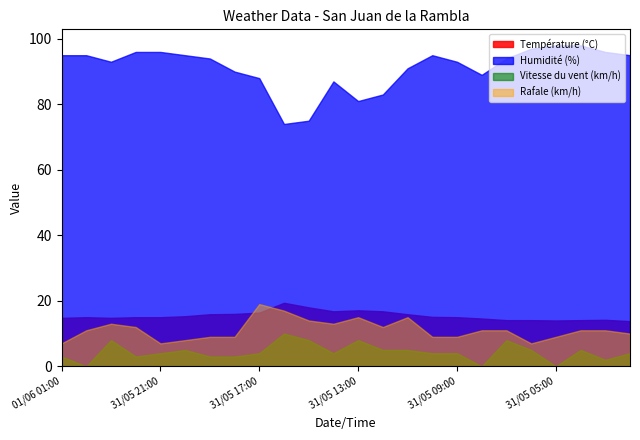

Reading left to right, list all the values displayed in this chart.

Température (°C): 01/06 01:00=14.8	01/06 00:00=15.0	31/05 23:00=14.8	31/05 22:00=15.0	31/05 21:00=15.0	31/05 20:00=15.3	31/05 19:00=15.9	31/05 18:00=16.0	31/05 17:00=16.4	31/05 16:00=19.4	31/05 15:00=18.0	31/05 14:00=16.8	31/05 13:00=17.1	31/05 12:00=16.8	31/05 11:00=15.9	31/05 10:00=15.1	31/05 09:00=15.0	31/05 08:00=14.6	31/05 07:00=14.1	31/05 06:00=14.1	31/05 05:00=14.0	31/05 04:00=14.1	31/05 03:00=14.2	31/05 02:00=13.8
Humidité (%): 01/06 01:00=95.0	01/06 00:00=95.0	31/05 23:00=93.0	31/05 22:00=96.0	31/05 21:00=96.0	31/05 20:00=95.0	31/05 19:00=94.0	31/05 18:00=90.0	31/05 17:00=88.0	31/05 16:00=74.0	31/05 15:00=75.0	31/05 14:00=87.0	31/05 13:00=81.0	31/05 12:00=83.0	31/05 11:00=91.0	31/05 10:00=95.0	31/05 09:00=93.0	31/05 08:00=89.0	31/05 07:00=94.0	31/05 06:00=97.0	31/05 05:00=98.0	31/05 04:00=98.0	31/05 03:00=96.0	31/05 02:00=95.0
Vitesse du vent (km/h): 01/06 01:00=3.0	01/06 00:00=0.0	31/05 23:00=8.0	31/05 22:00=3.0	31/05 21:00=4.0	31/05 20:00=5.0	31/05 19:00=3.0	31/05 18:00=3.0	31/05 17:00=4.0	31/05 16:00=10.0	31/05 15:00=8.0	31/05 14:00=4.0	31/05 13:00=8.0	31/05 12:00=5.0	31/05 11:00=5.0	31/05 10:00=4.0	31/05 09:00=4.0	31/05 08:00=0.0	31/05 07:00=8.0	31/05 06:00=5.0	31/05 05:00=0.0	31/05 04:00=5.0	31/05 03:00=2.0	31/05 02:00=4.0
Rafale (km/h): 01/06 01:00=7.0	01/06 00:00=11.0	31/05 23:00=13.0	31/05 22:00=12.0	31/05 21:00=7.0	31/05 20:00=8.0	31/05 19:00=9.0	31/05 18:00=9.0	31/05 17:00=19.0	31/05 16:00=17.0	31/05 15:00=14.0	31/05 14:00=13.0	31/05 13:00=15.0	31/05 12:00=12.0	31/05 11:00=15.0	31/05 10:00=9.0	31/05 09:00=9.0	31/05 08:00=11.0	31/05 07:00=11.0	31/05 06:00=7.0	31/05 05:00=9.0	31/05 04:00=11.0	31/05 03:00=11.0	31/05 02:00=10.0